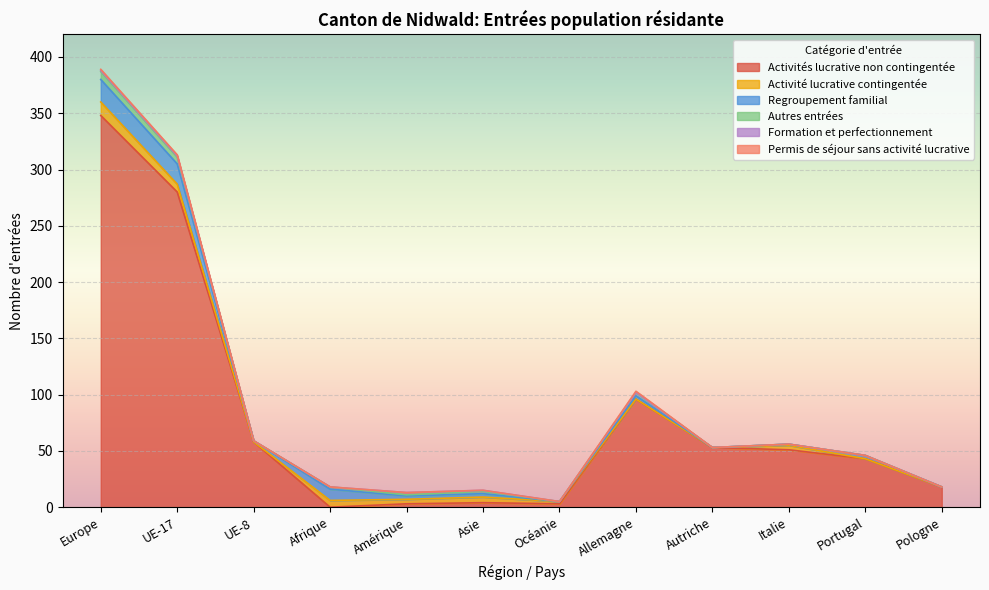

What is the total value across all series at Allemagne?

103